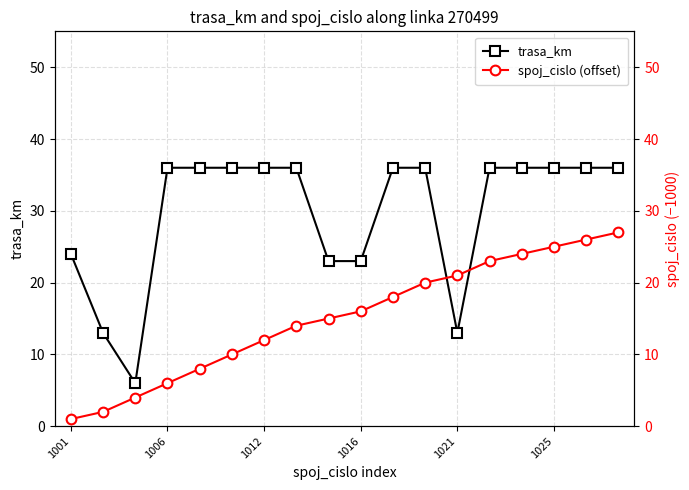

The trasa_km series shows 24 at 1001. True or false?

True